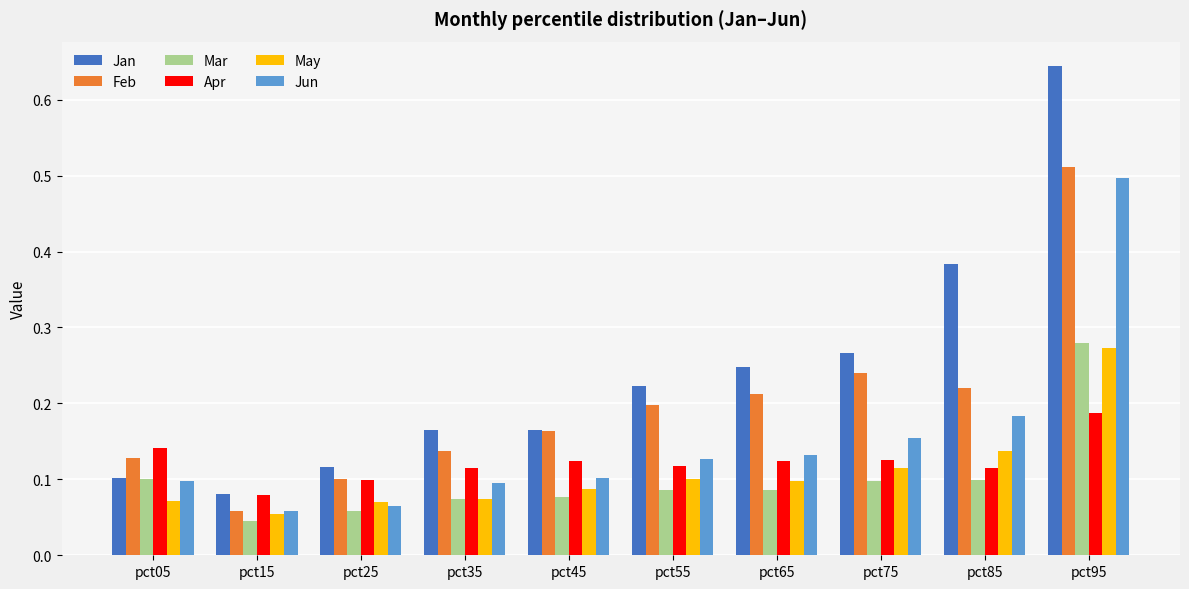

True or false: Jan has a value of 0.3 at pct55.

False